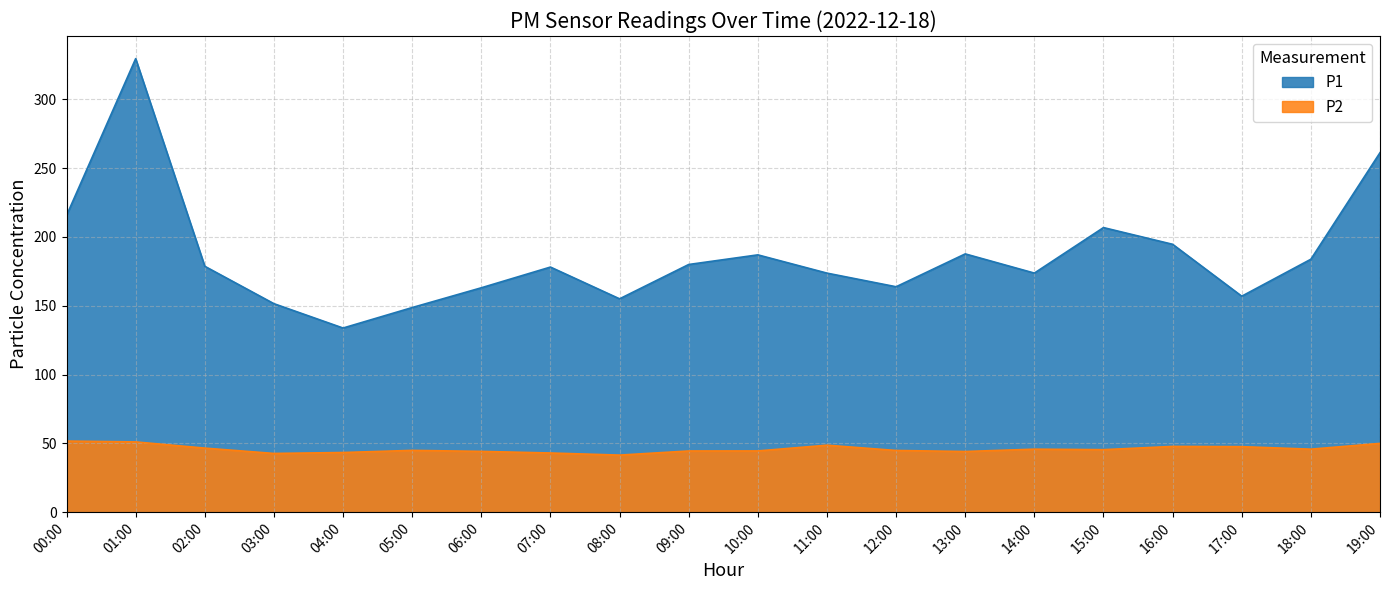

True or false: P1 has more than 1 points higher than both neighbors.

True